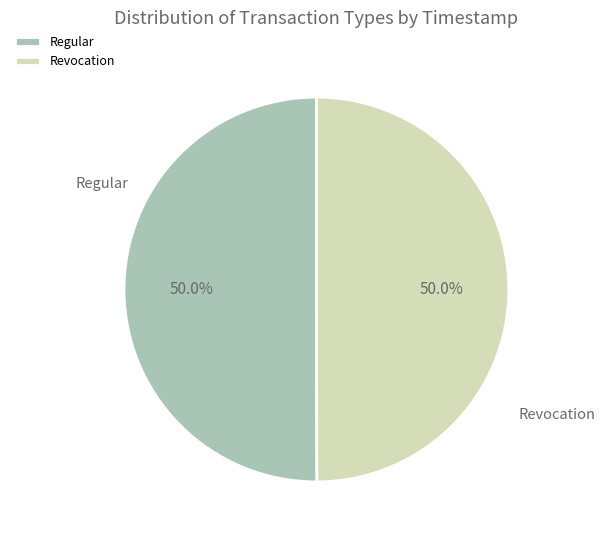

Is it true that Regular is 50% of the pie?

True